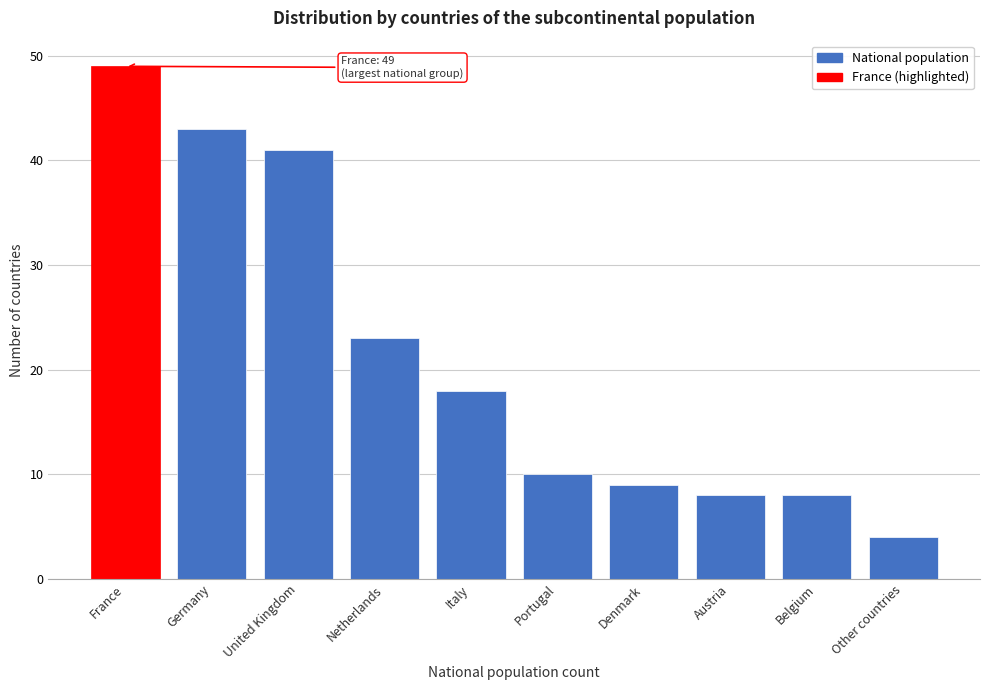

Reading right to left, what are all the values shown in this chart?

Other countries=4	Belgium=8	Austria=8	Denmark=9	Portugal=10	Italy=18	Netherlands=23	United Kingdom=41	Germany=43	France=49